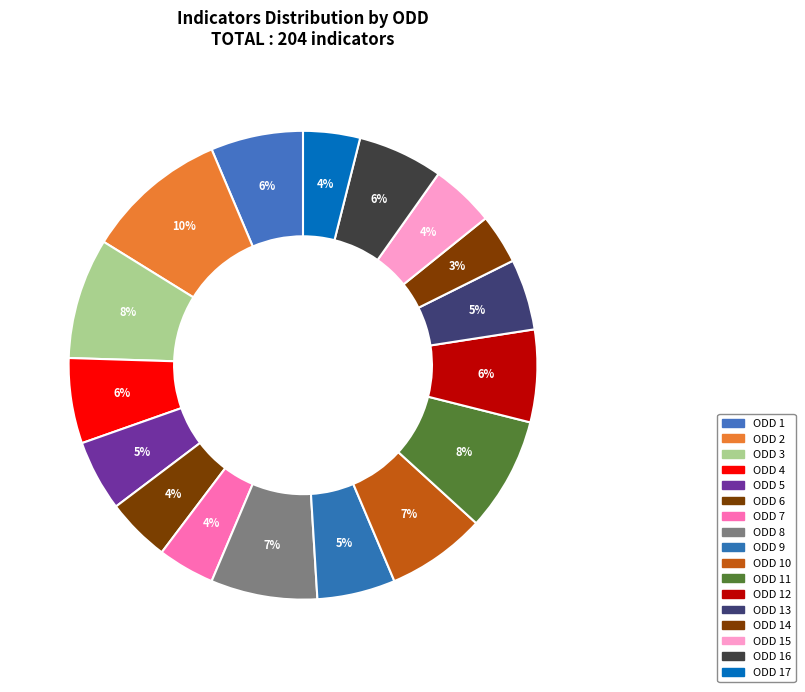

How many slices are in this pie chart?

17